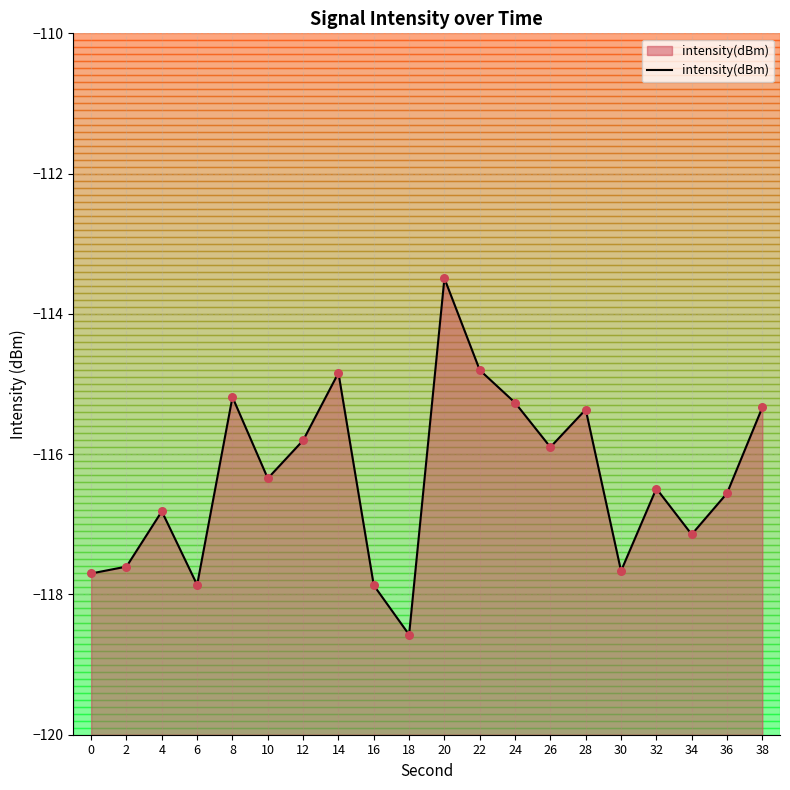

Between 12 and 34, which is larger?

12